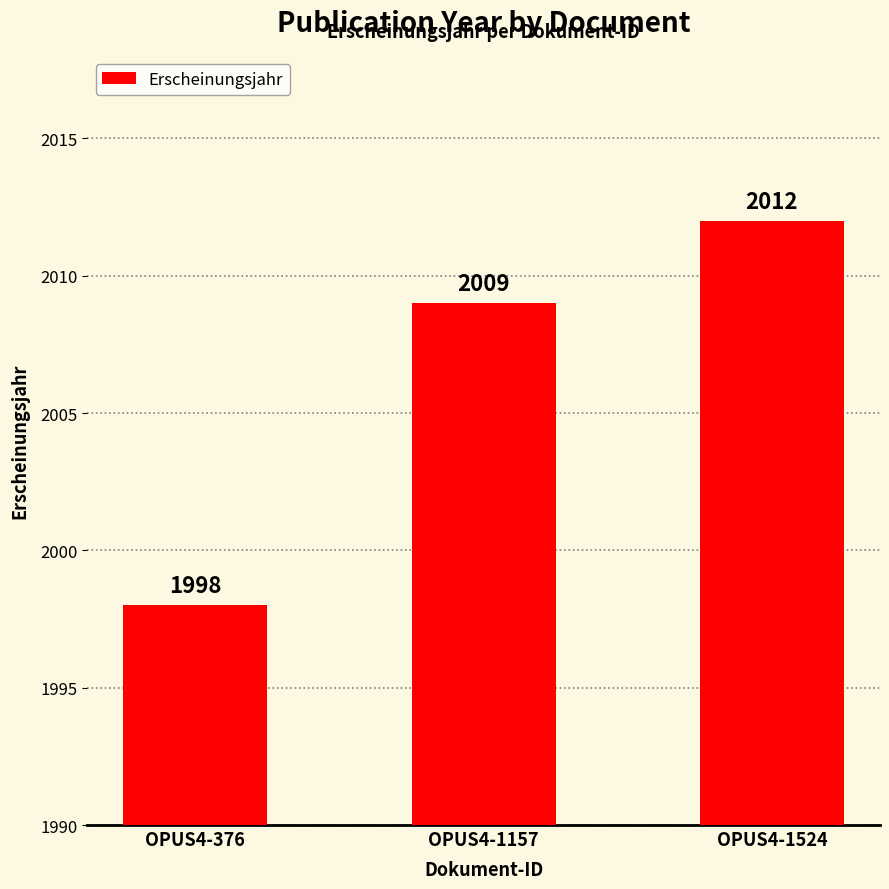

Rank the categories by value from highest to lowest.

OPUS4-1524, OPUS4-1157, OPUS4-376